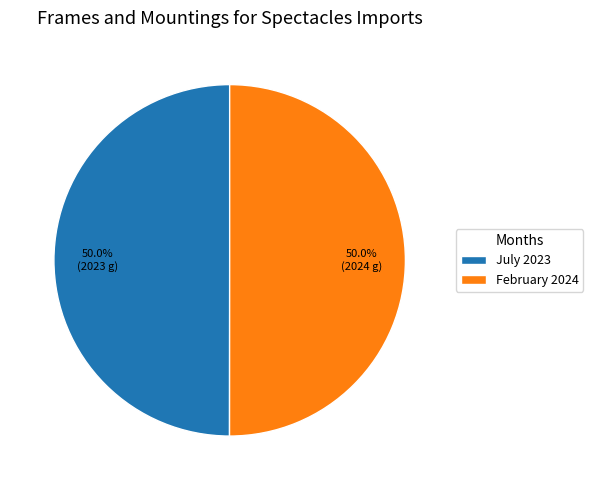

Is it true that July 2023 is 50% of the pie?

True